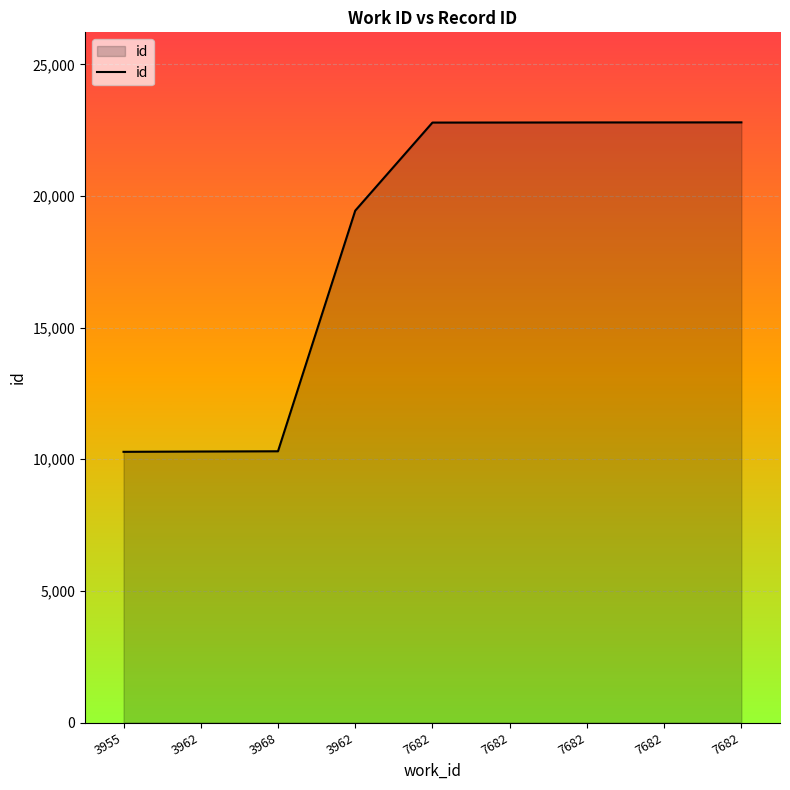

Reading left to right, what are all the values shown in this chart?

3955=10283	3962=10295	3968=10304	3962=19444	7682=22790	7682=22792	7682=22795	7682=22796	7682=22798